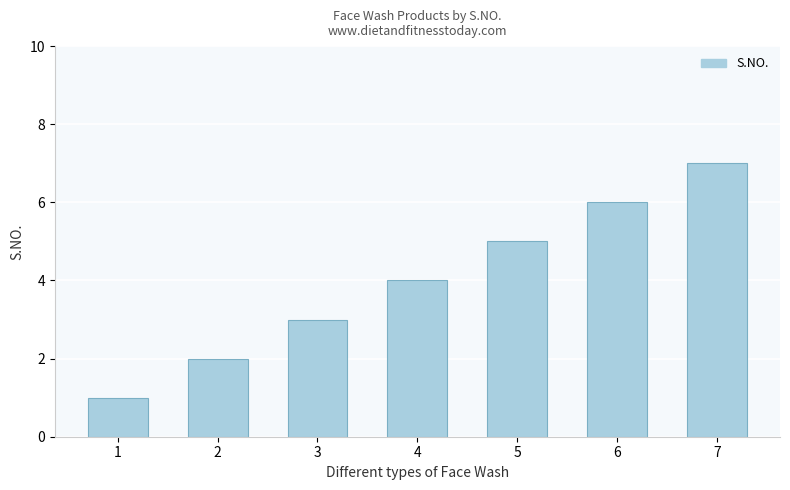

Rank the categories by value from lowest to highest.

1, 2, 3, 4, 5, 6, 7